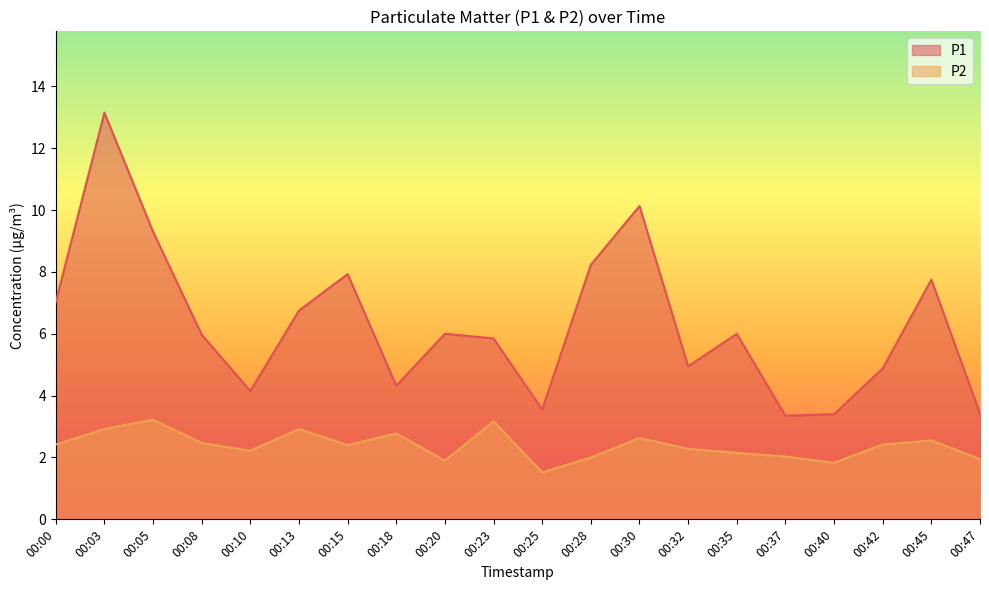

What is the total value across all series at 00:03?

16.1